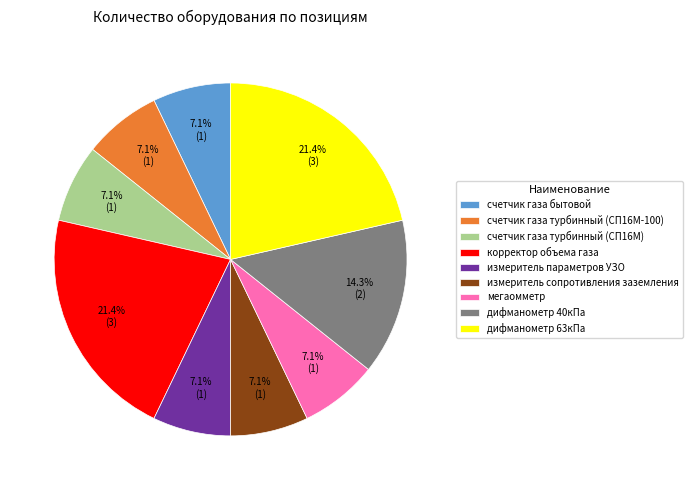

Is there a majority slice in this chart?

No